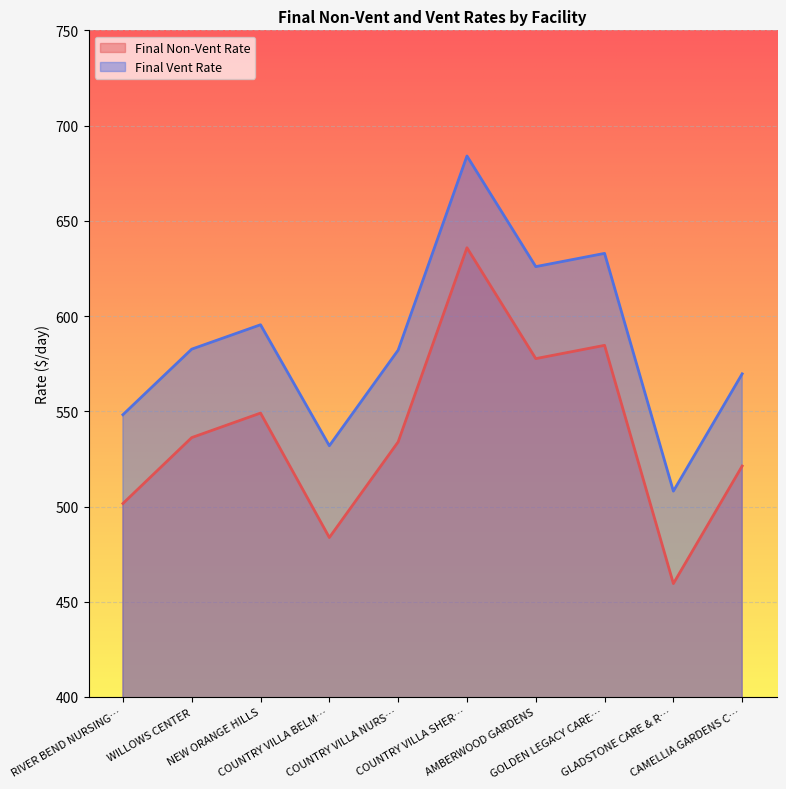

True or false: Final Non-Vent Rate and Final Vent Rate cross at least once.

False